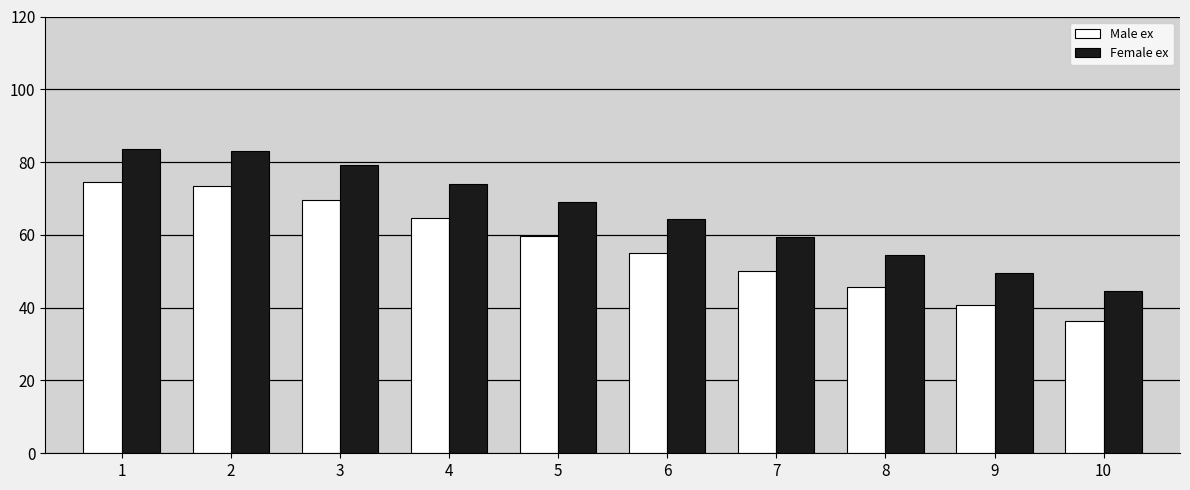

The value of Female ex at 3 is 114.0. True or false?

False